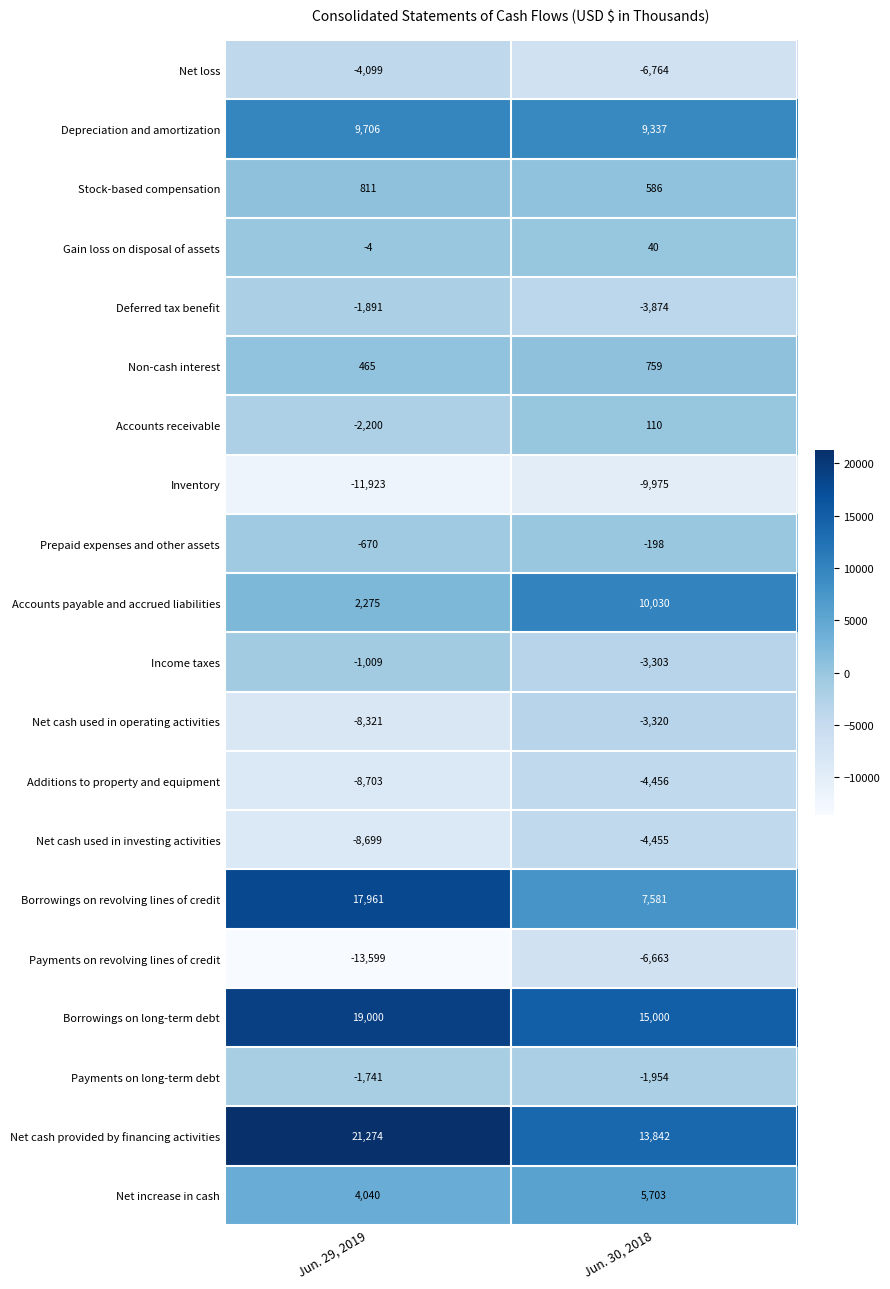

At how many categories does at least one series exceed 20592?

1